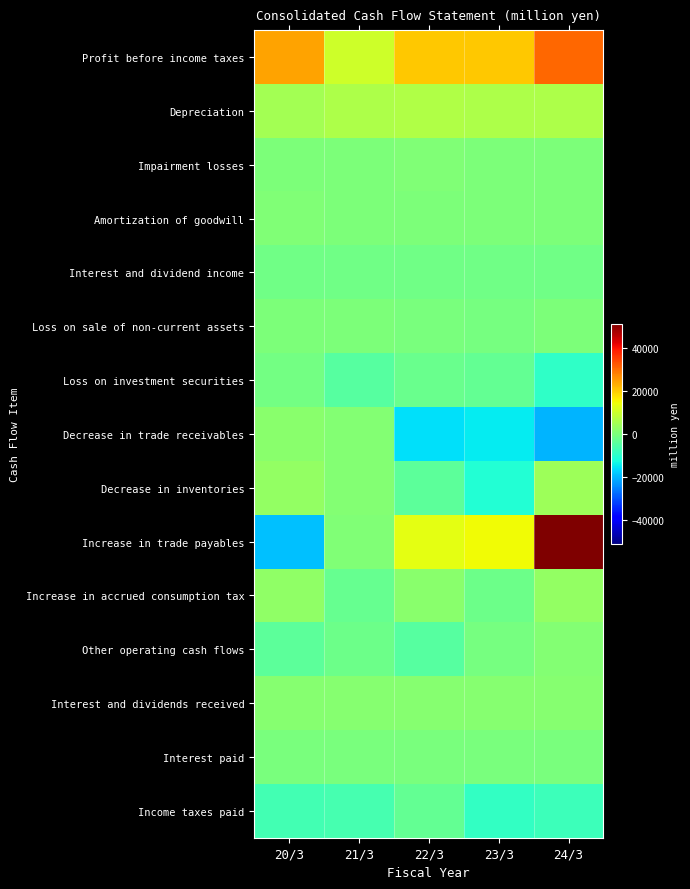

Reading left to right, transcribe all the data shown in this chart.

Profit before income taxes: 20/3=24246	21/3=10273	22/3=20110	23/3=20420	24/3=30783
Depreciation: 20/3=5198	21/3=6424	22/3=6634	23/3=6119	24/3=6244
Impairment losses: 20/3=299	21/3=197	22/3=579	23/3=165	24/3=260
Amortization of goodwill: 20/3=641	21/3=372	22/3=323	23/3=294	24/3=270
Interest and dividend income: 20/3=-1469	21/3=-1482	22/3=-1470	23/3=-1327	24/3=-1308
Loss on sale of non-current assets: 20/3=62	21/3=81	22/3=-72	23/3=-626	24/3=94
Loss on investment securities: 20/3=-970	21/3=-4578	22/3=-2299	23/3=-2942	24/3=-9563
Decrease in trade receivables: 20/3=1696	21/3=1023	22/3=-16045	23/3=-14628	24/3=-20356
Decrease in inventories: 20/3=2910	21/3=1143	22/3=-3859	23/3=-10854	24/3=4372
Increase in trade payables: 20/3=-19196	21/3=739	22/3=13040	23/3=14685	24/3=51410
Increase in accrued consumption tax: 20/3=2425	21/3=-2479	22/3=1798	23/3=-1726	24/3=2847
Other operating cash flows: 20/3=-3960	21/3=-1994	22/3=-4694	23/3=-641	24/3=934
Interest and dividends received: 20/3=1445	21/3=1467	22/3=1454	23/3=1334	24/3=1296
Interest paid: 20/3=-54	21/3=-81	22/3=-78	23/3=-71	24/3=-62
Income taxes paid: 20/3=-7152	21/3=-6731	22/3=-3205	23/3=-8986	24/3=-7773